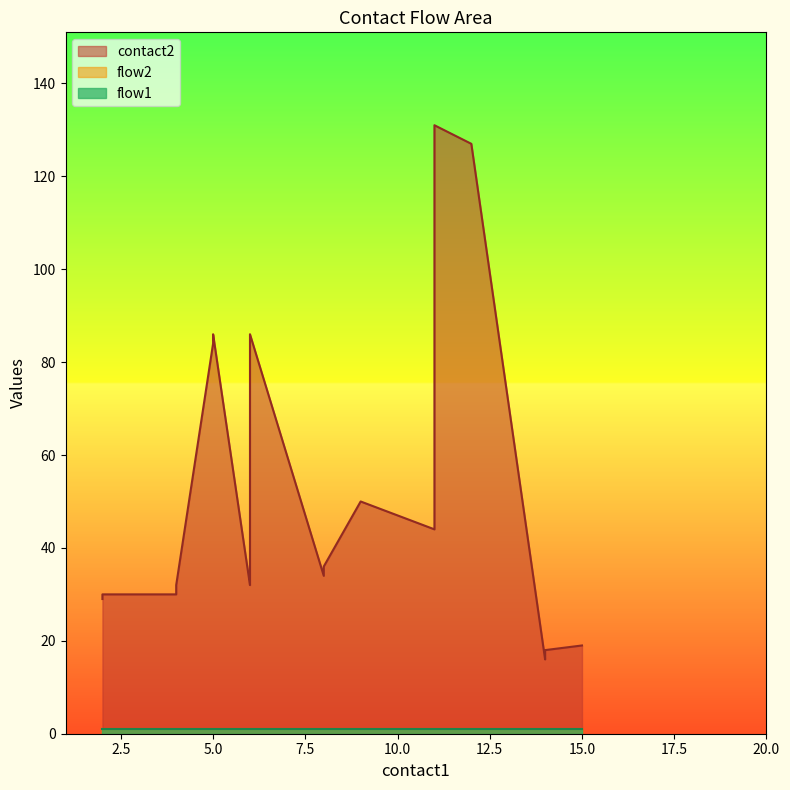

Is the value of flow2 at 4 greater than the value of flow1 at 4?

No